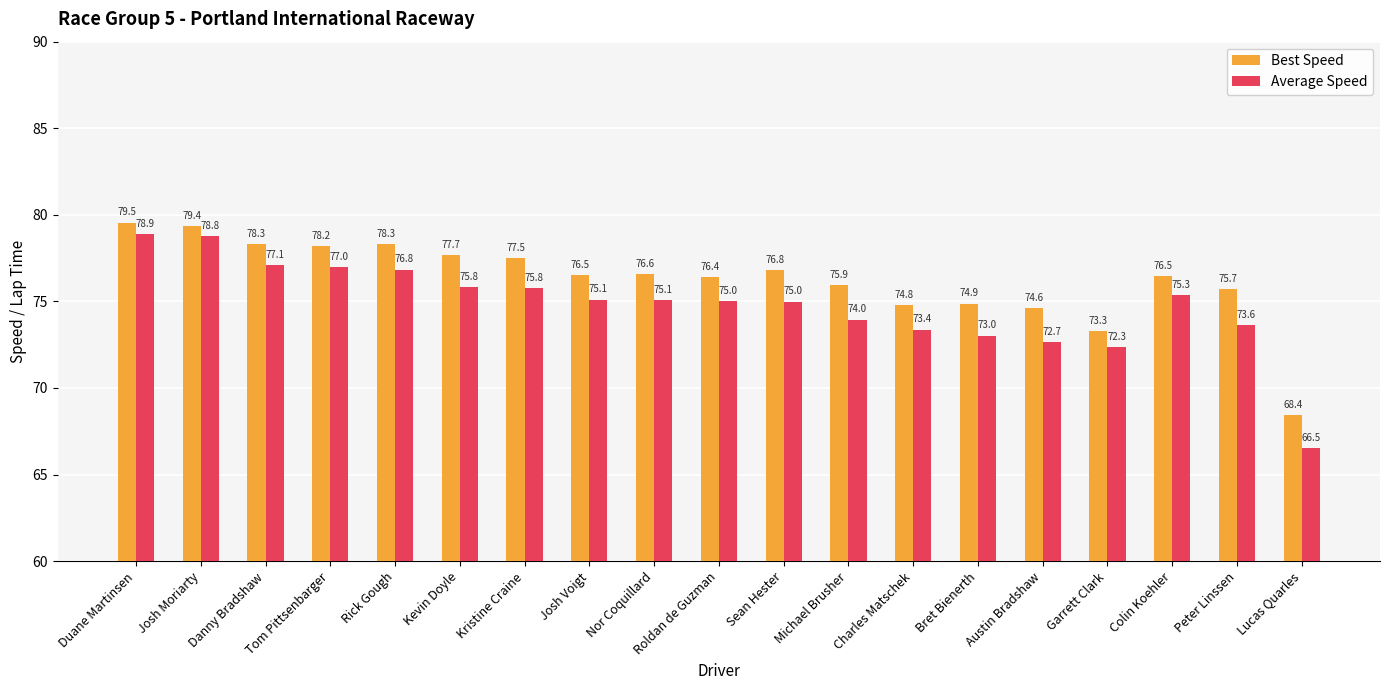

What position from the right is Colin Koehler?

3